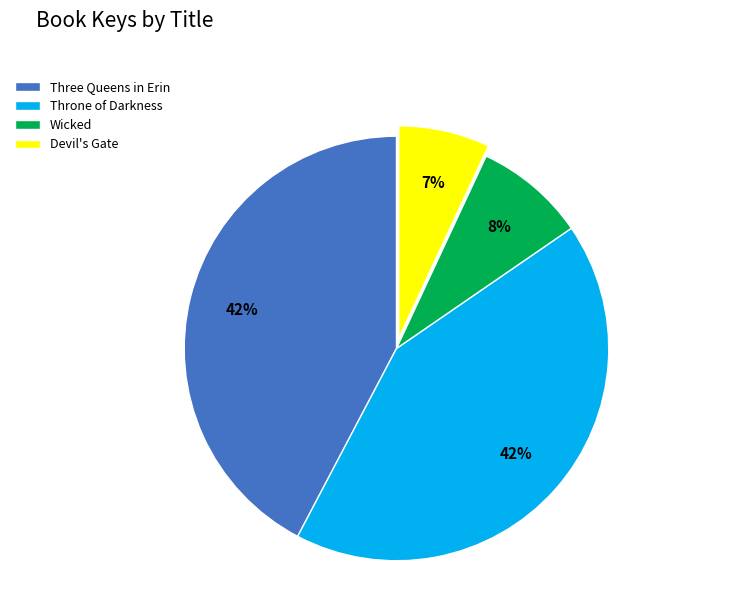

Is there any slice that represents more than half of the pie?

No